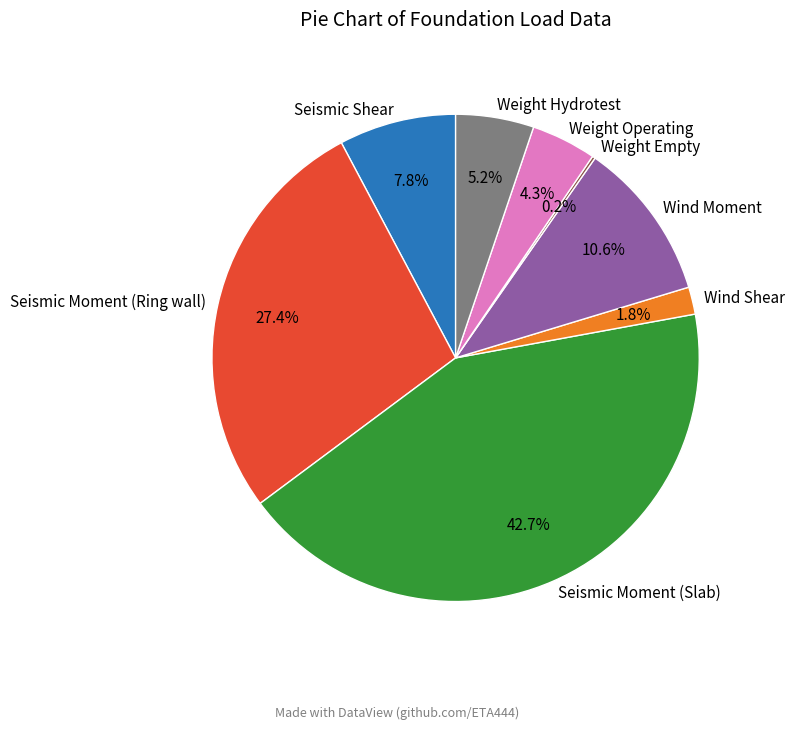

What is the total percentage of Seismic Shear and Wind Moment?

18.4%